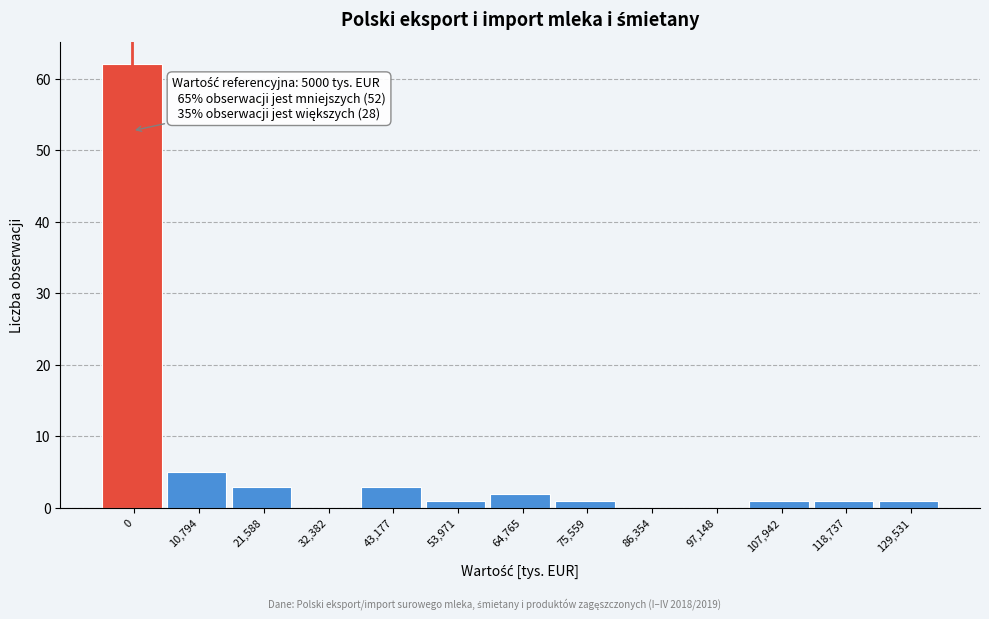

Reading left to right, extract all data points from this chart.

0=62	10,794=5	21,588=3	32,382=0	43,177=3	53,971=1	64,765=2	75,559=1	86,354=0	97,148=0	107,942=1	118,737=1	129,531=1